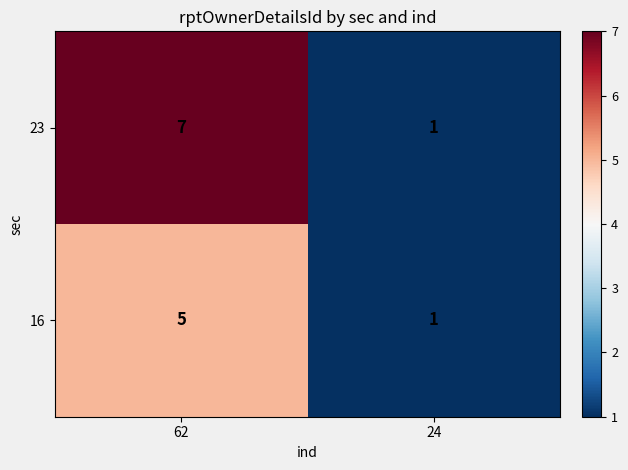

Is it true that 23 equals 0 at 24?

False